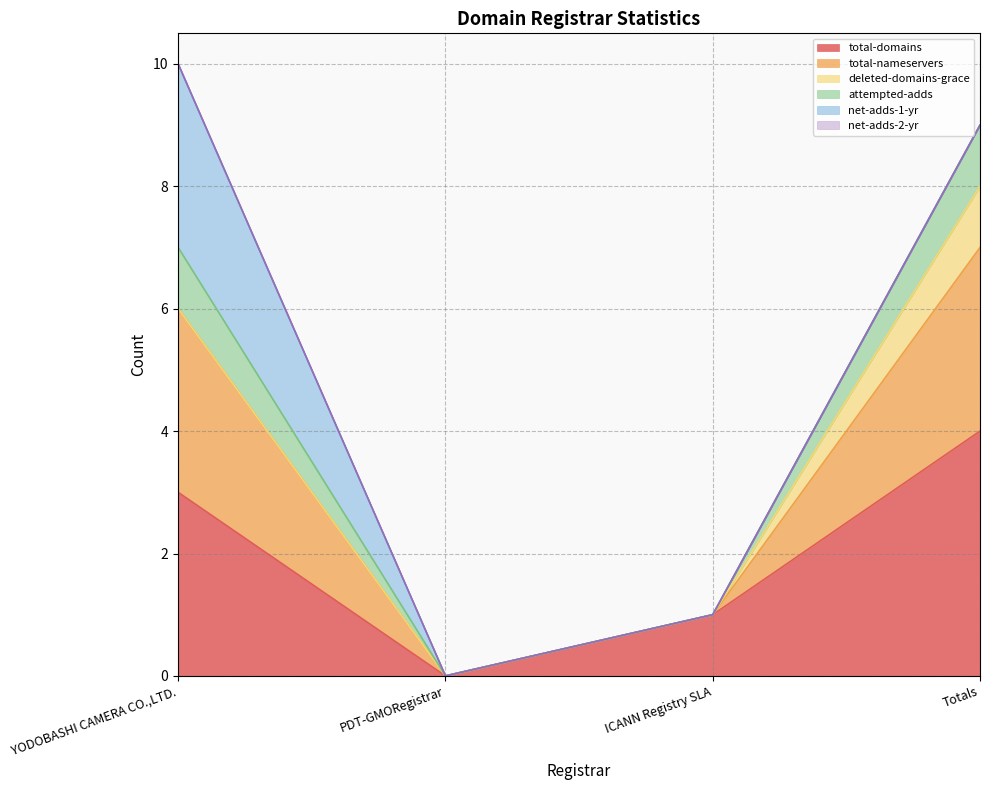

What position from the left is Totals?

4